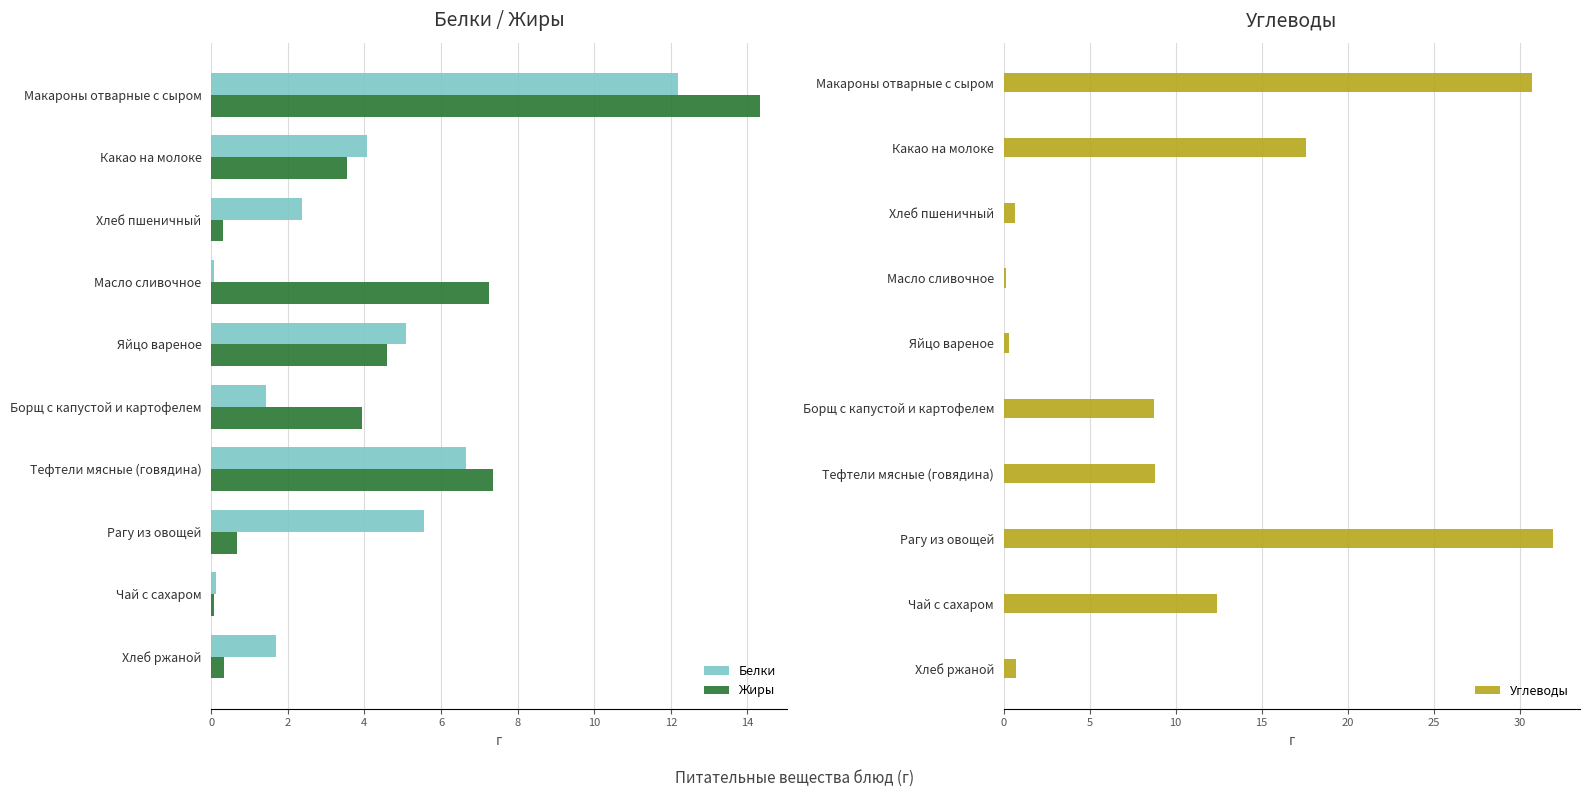

What are all the series names shown in the legend?

Белки, Жиры, Углеводы